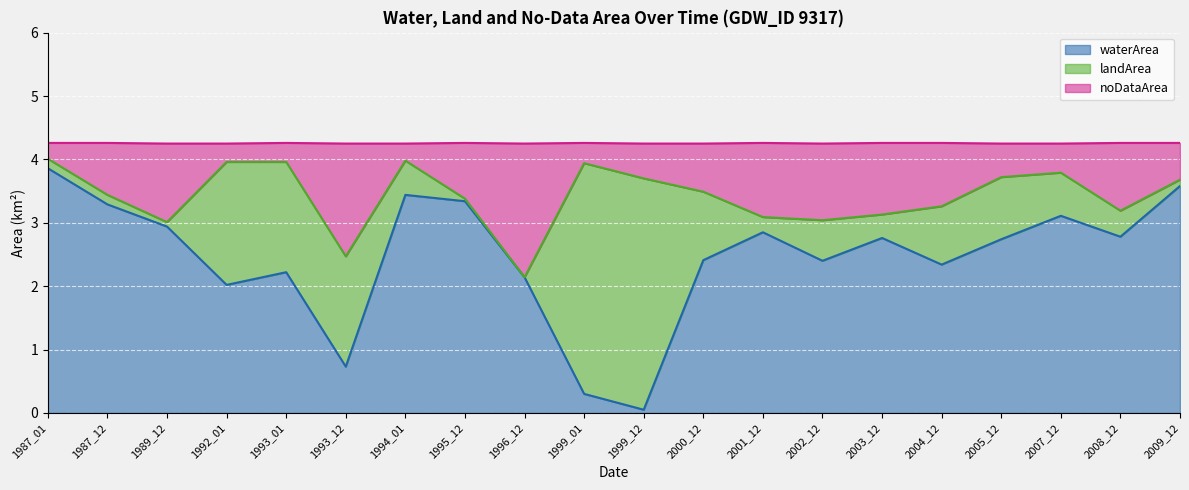

Which category has the lowest value in the waterArea series?

1999_12